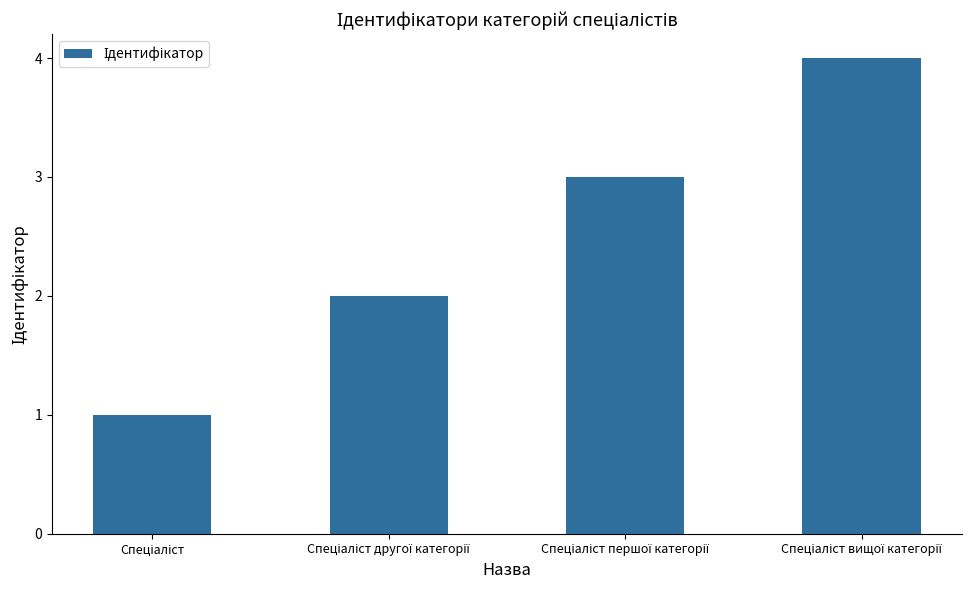

What is the difference between the maximum and minimum values?

3